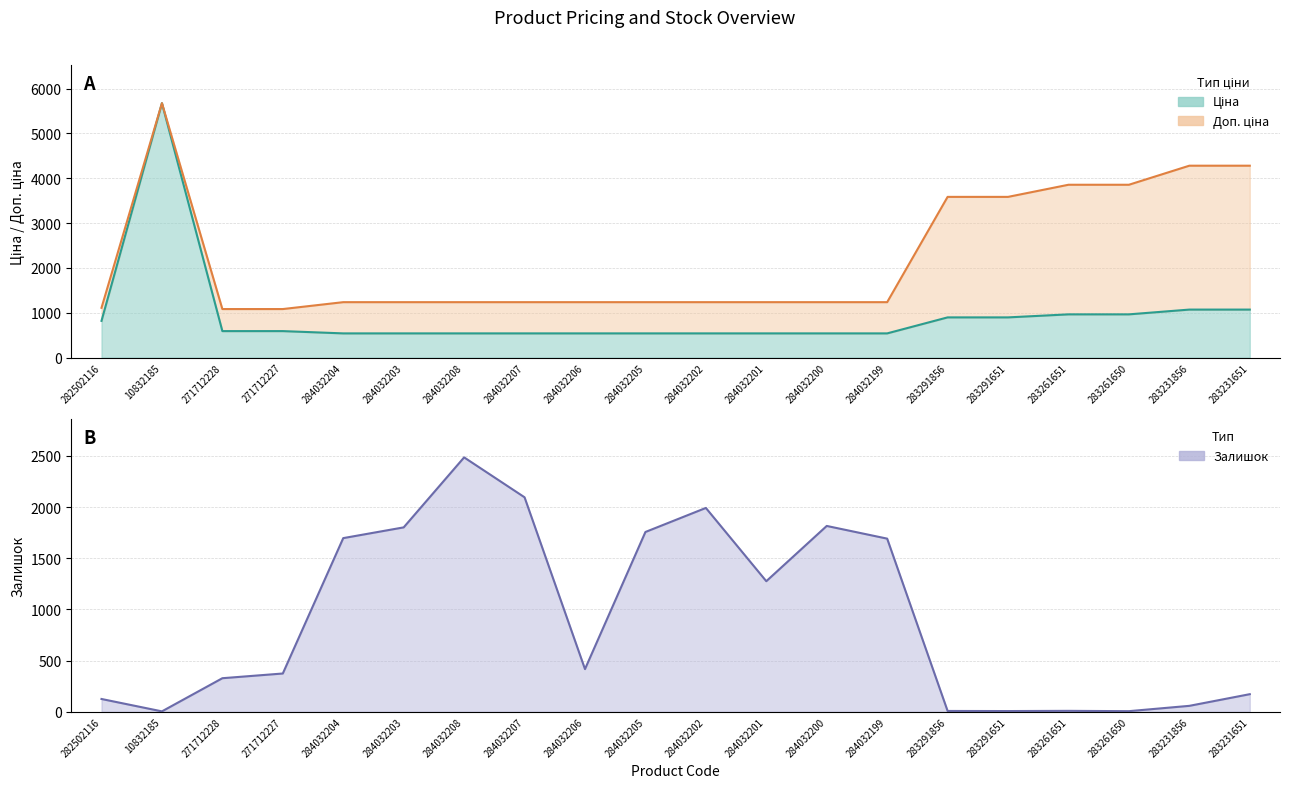

Count the number of categories in the chart.

20